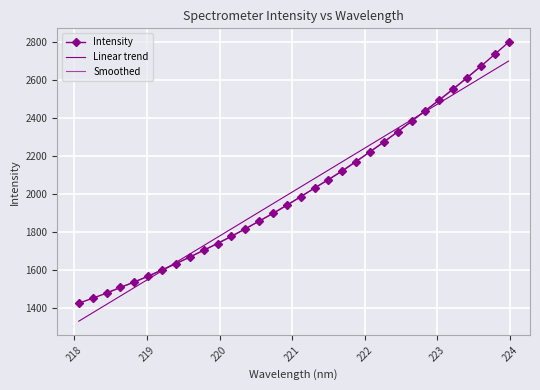

List the labels in order of value, smallest first.

218.0596, 218.2508, 218.442, 218.6332, 218.8244, 219.0156, 219.2067, 219.3979, 219.589, 219.7801, 219.9712, 220.1623, 220.3533, 220.5444, 220.7354, 220.9264, 221.1174, 221.3083, 221.4993, 221.6902, 221.8812, 222.0721, 222.263, 222.4538, 222.6447, 222.8355, 223.0264, 223.2172, 223.408, 223.5987, 223.7895, 223.9802